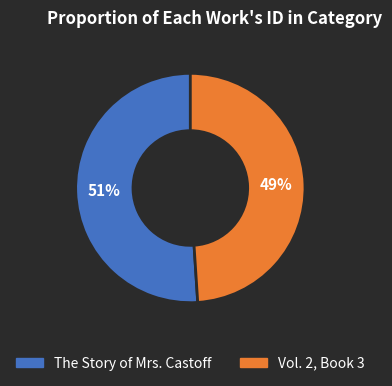

True or false: Vol. 2, Book 3 accounts for 49% of the total.

True